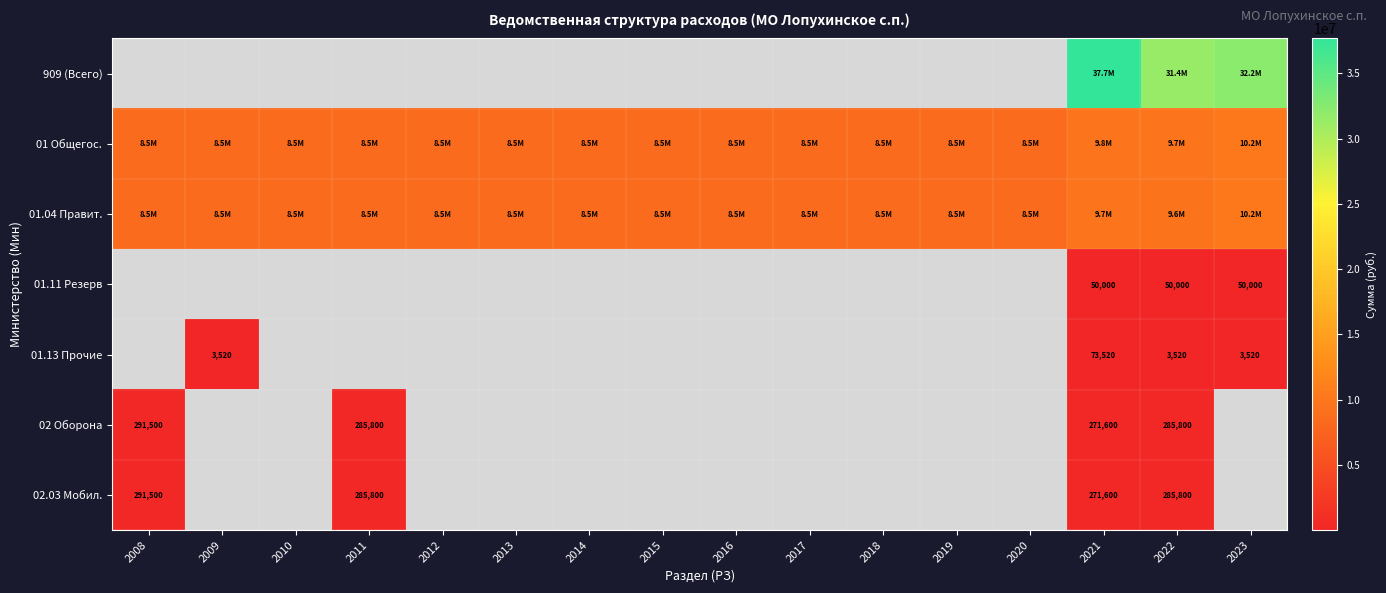

Which label corresponds to the largest value in the chart?

2021